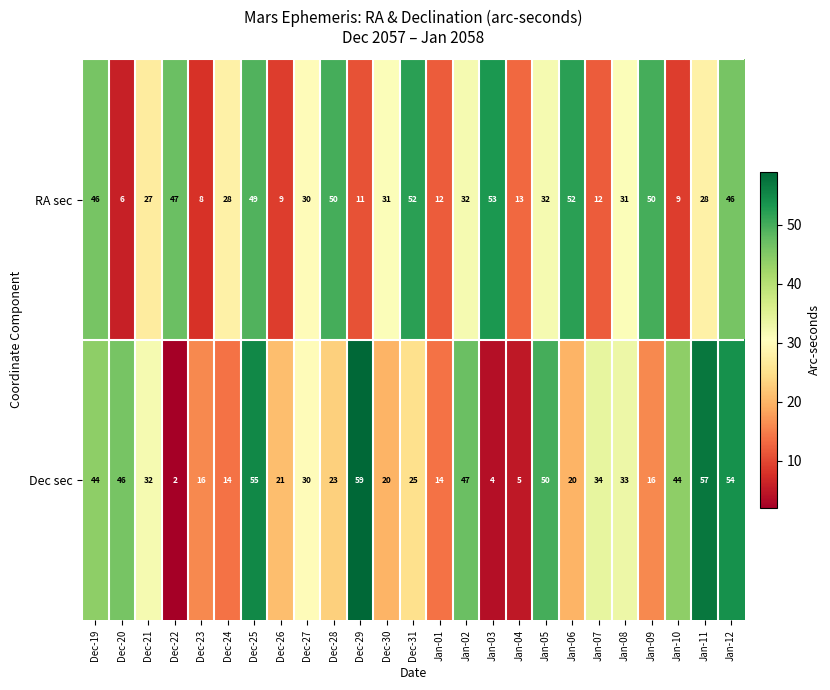

Which series changed the most between Jan-01 and Jan-11?

Dec sec